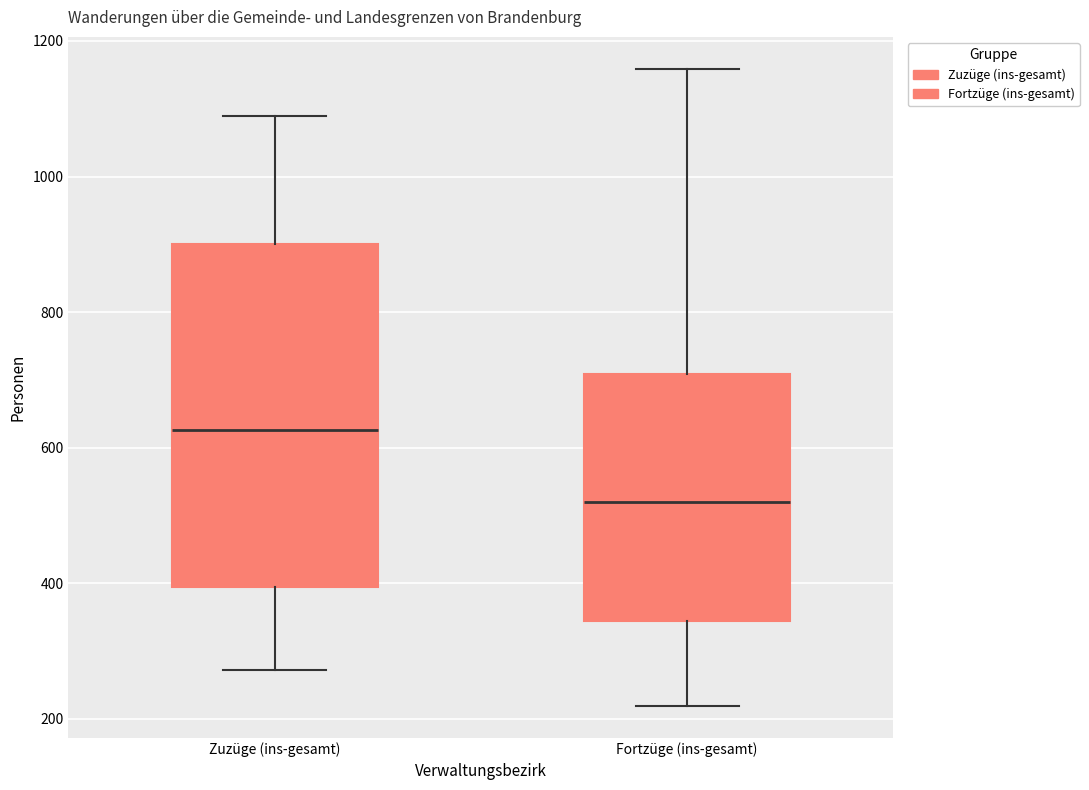

Reading left to right, transcribe this box plot: for each box, give where its median line is, the range the box spans, and where its two whiskers end, as read against the y-axis. The values are not printed on the chart, so give them approximately, as read against the axis.

Zuzüge (ins-gesamt): median 620, box 400 to 900, whiskers 280 to 1080
Fortzüge (ins-gesamt): median 520, box 340 to 700, whiskers 220 to 1160